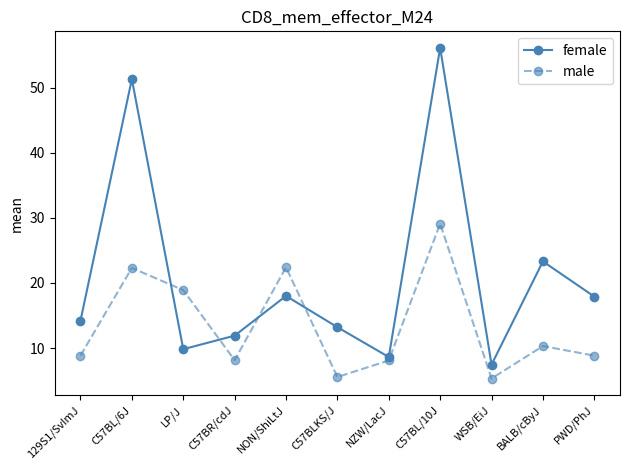

True or false: female and male intersect in this chart.

True